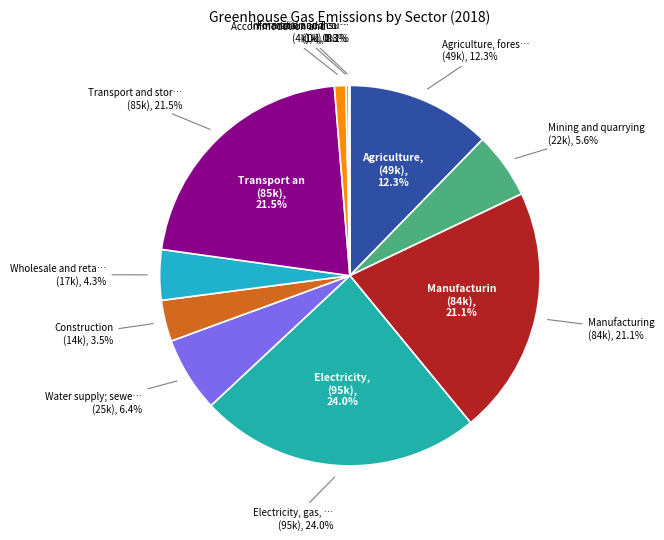

Do Wholesale and retail trade and Transport and storage together represent more than half of the pie?

No